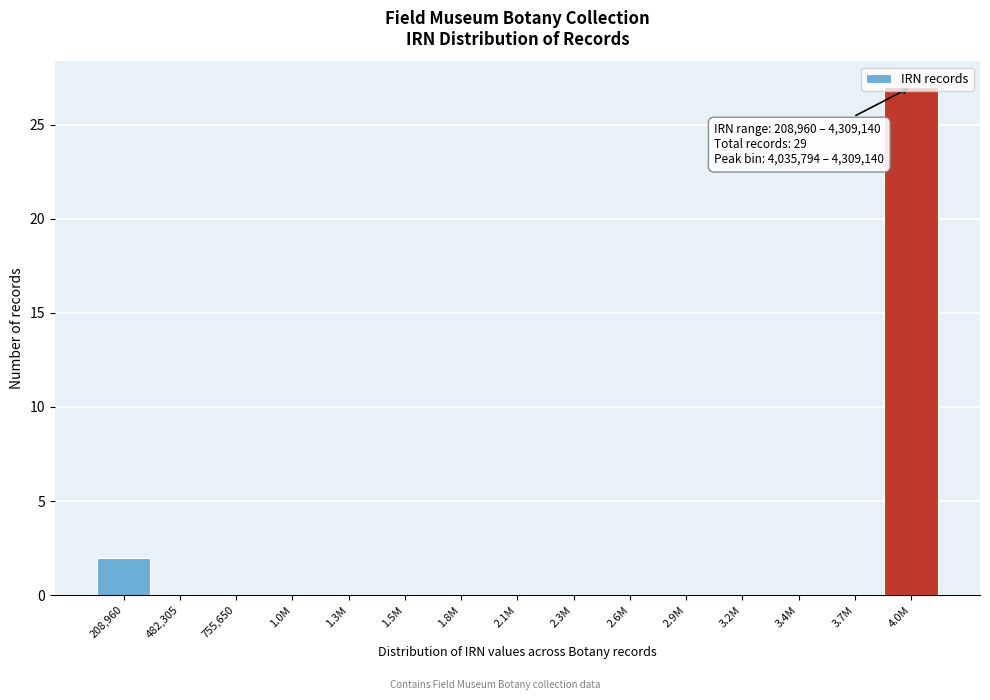

What is the sum of all values?

29